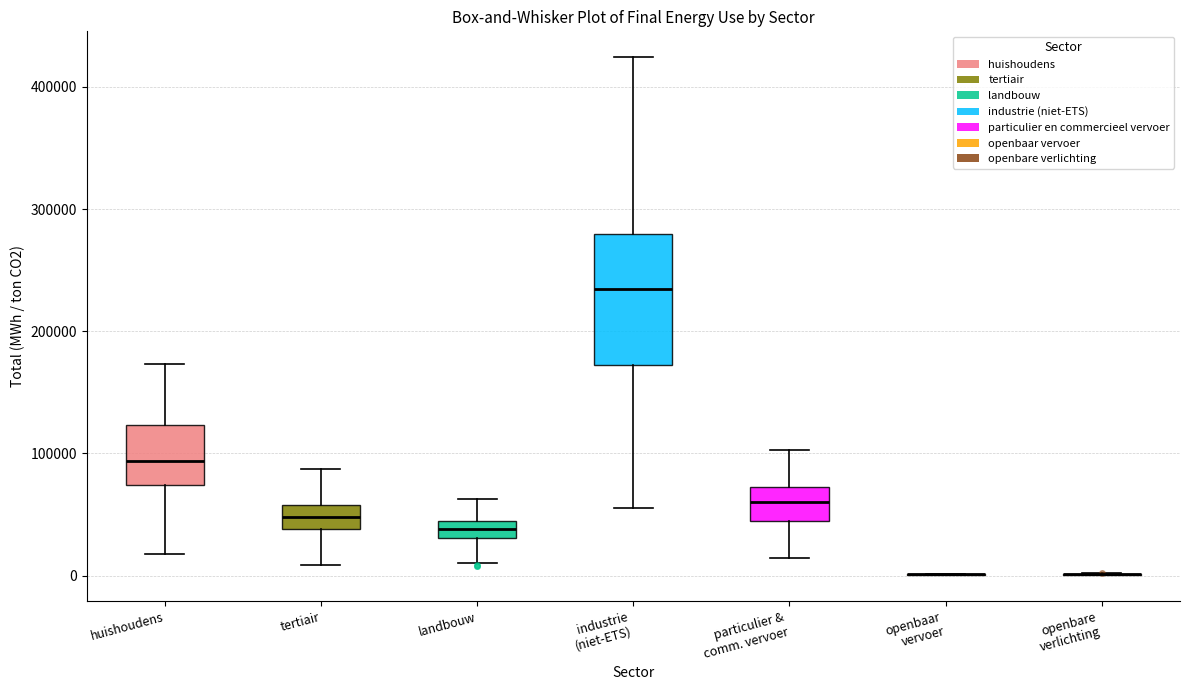

Where does the lower whisker of the box for tertiair end on the y-axis? The values are not printed on the chart, so give them approximately, as read against the axis.

10000